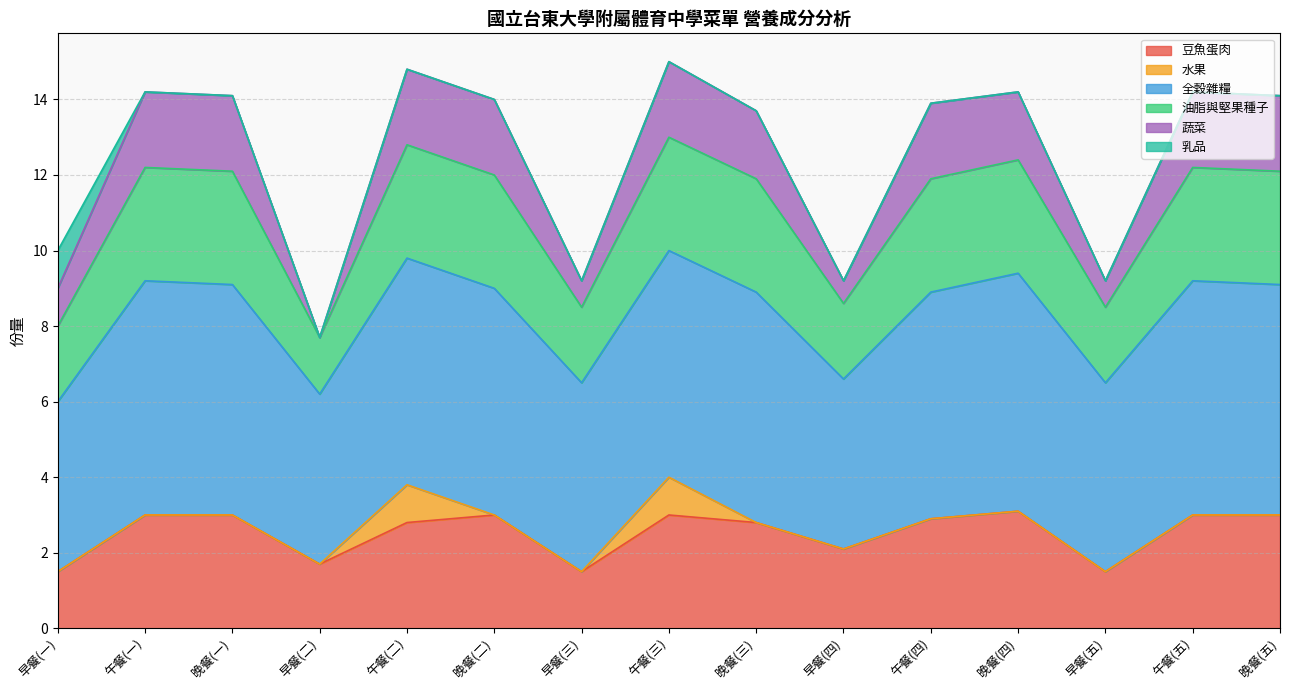

What is the total value across all series at 晚餐(三)?

13.7